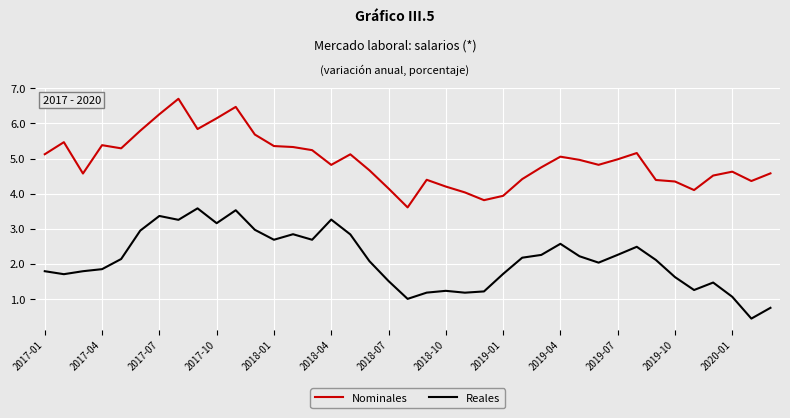

True or false: Nominales and Reales cross at least once.

False